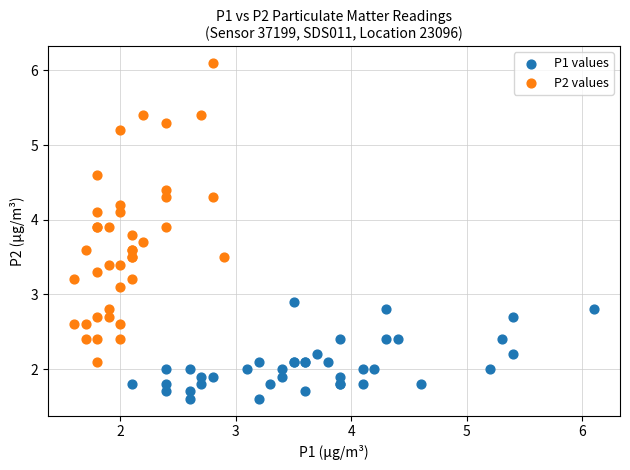

What are all the series names shown in the legend?

P1 values, P2 values